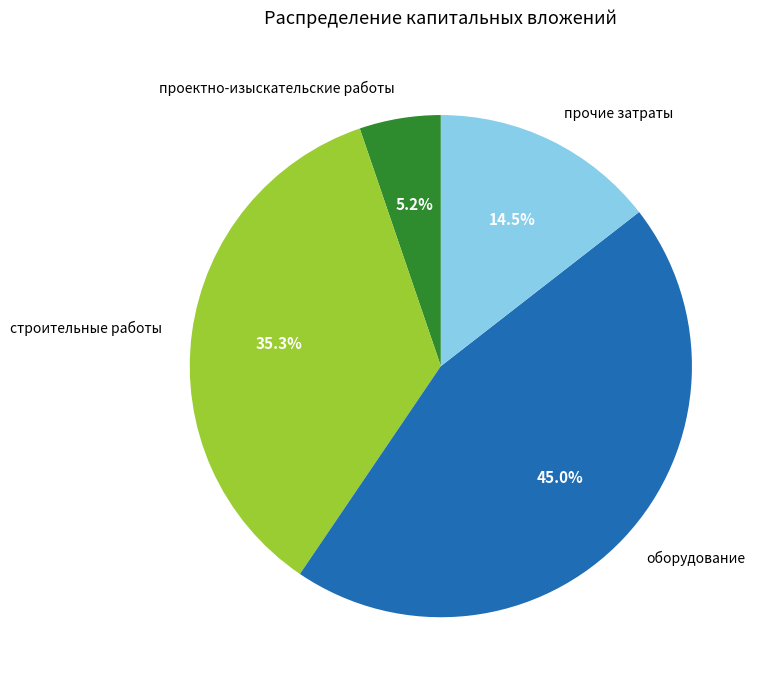

What percentage is the строительные работы slice, to the nearest percent?

35%